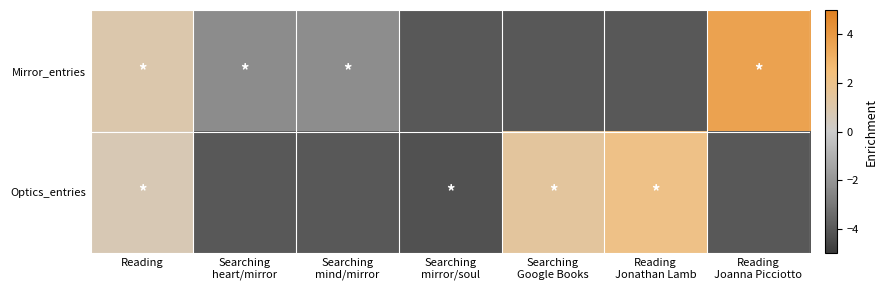

At Searching mind/mirror, list the series in order from largest to smallest.

Mirror_entries, Optics_entries